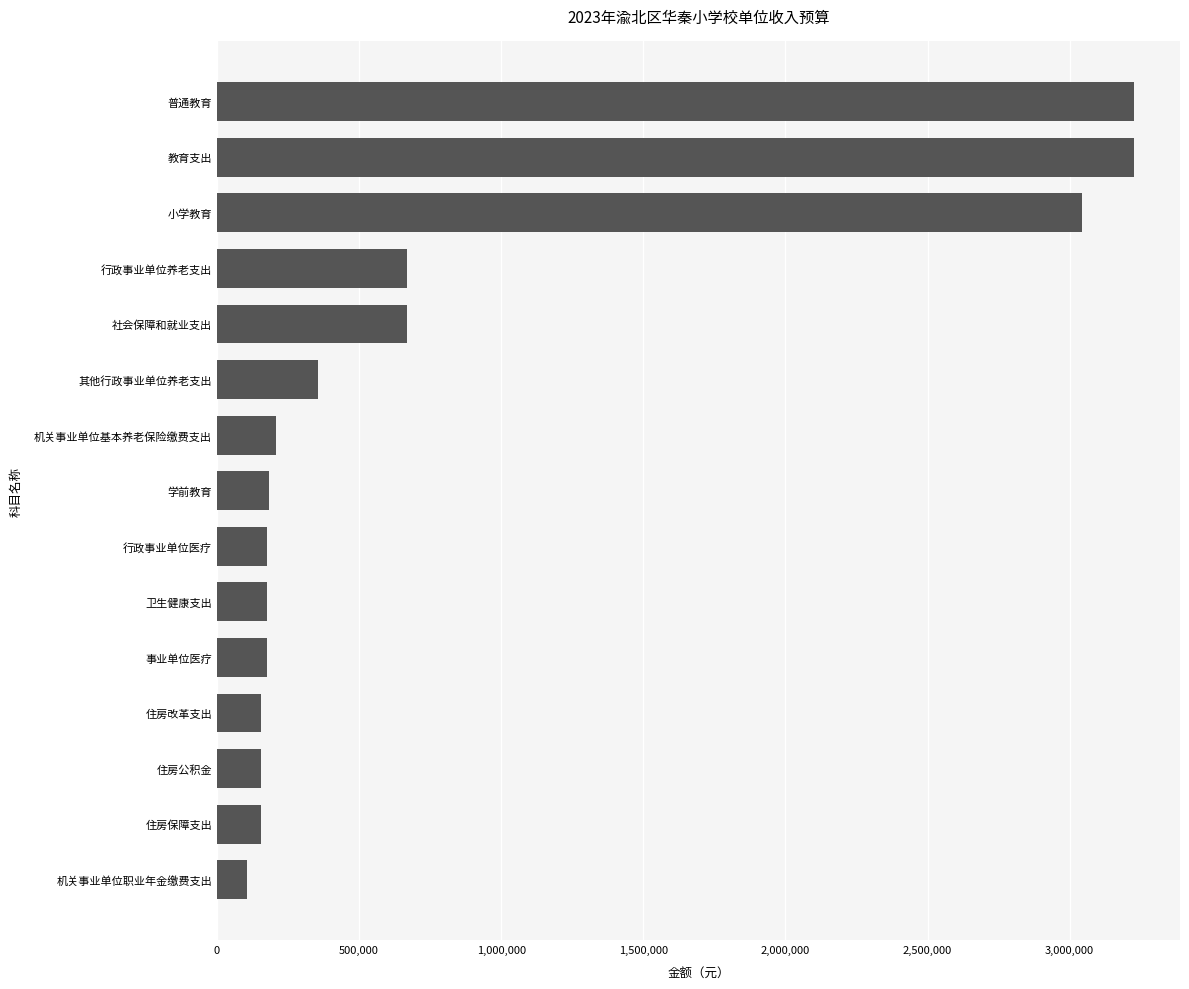

What is the average value?

845758.6